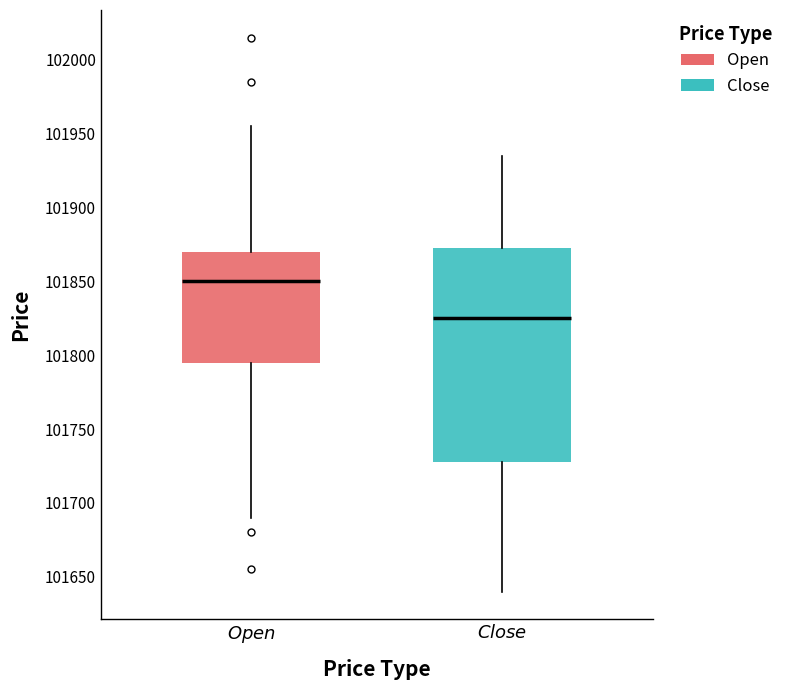

Which box has the highest median line?

$\it{Open}$